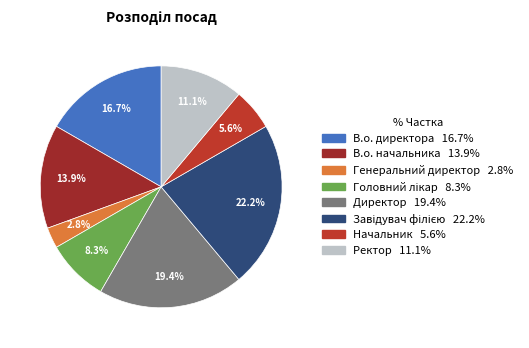

Which slice is the smallest?

Генеральний директор